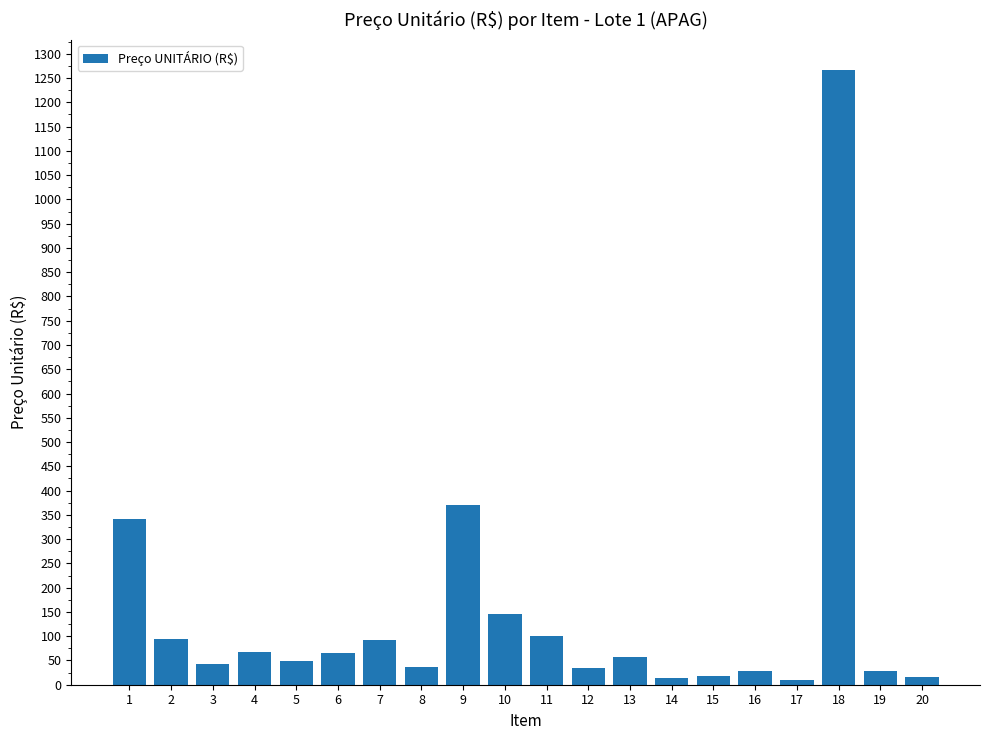

Is it true that the value at 13 is 57?

True